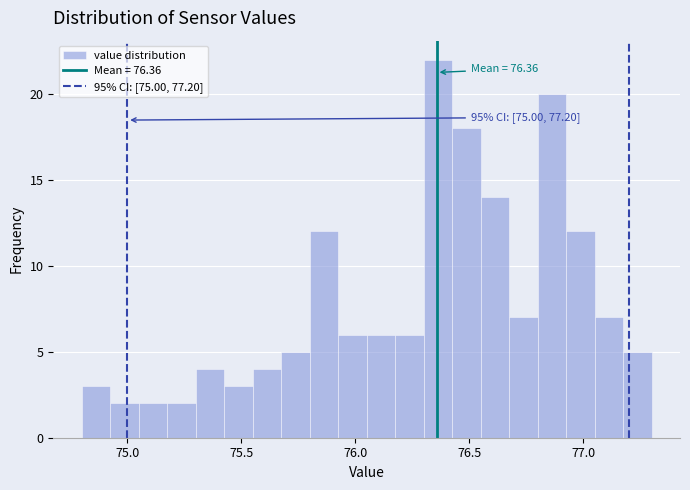

Around what value on the x-axis is the tallest bar? Give the approximate position of its centre, as read against the axis.

76.35